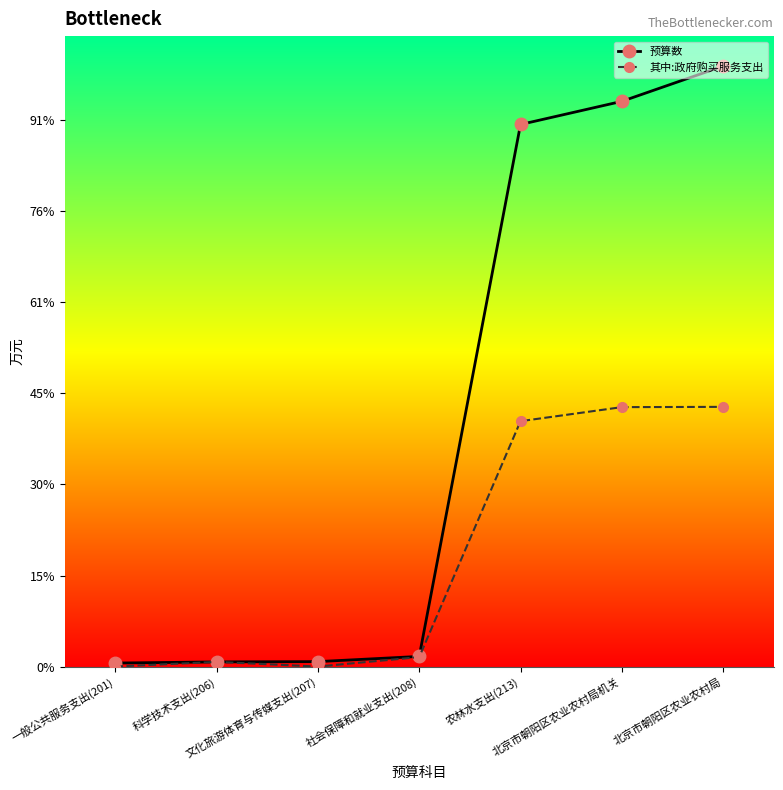

True or false: 预算数 and 其中:政府购买服务支出 cross at least once.

False